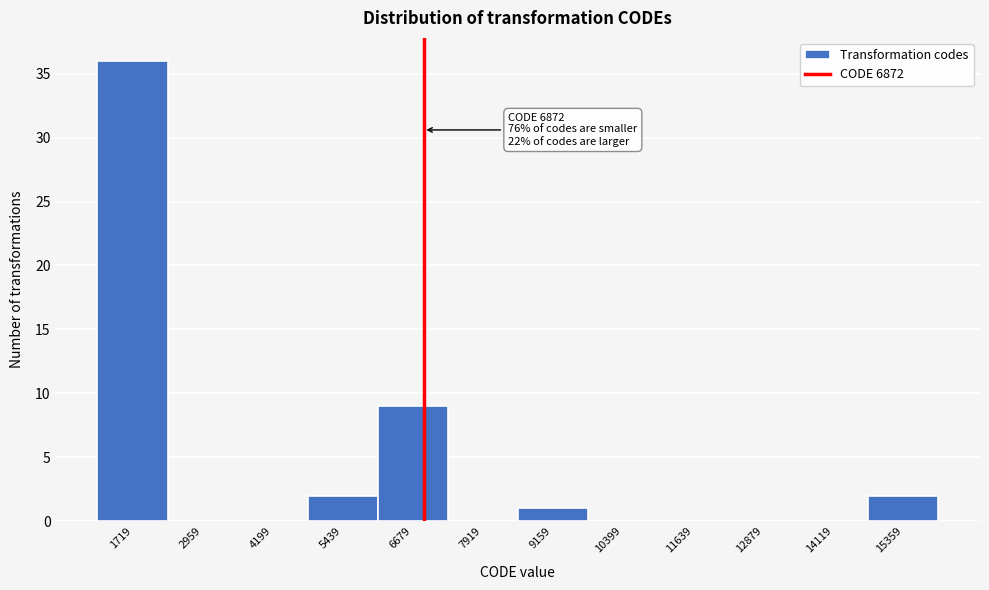

Which range on the x-axis has the tallest bar?

1200 to 2400